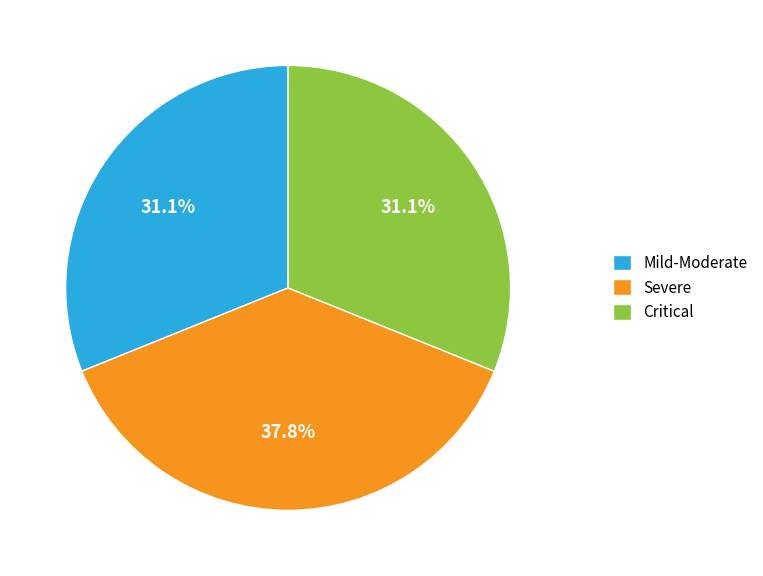

What is the total percentage of Critical and Severe?

68.9%